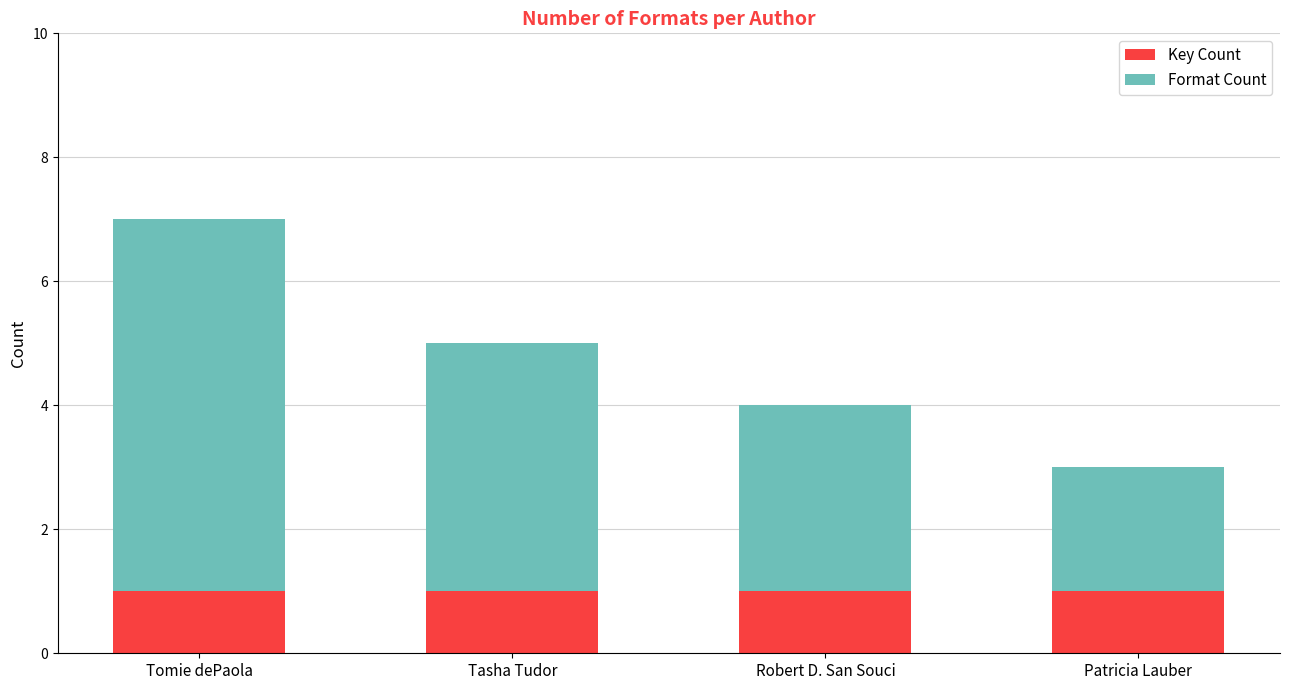

Are the bars grouped side by side (vs. stacked)?

No